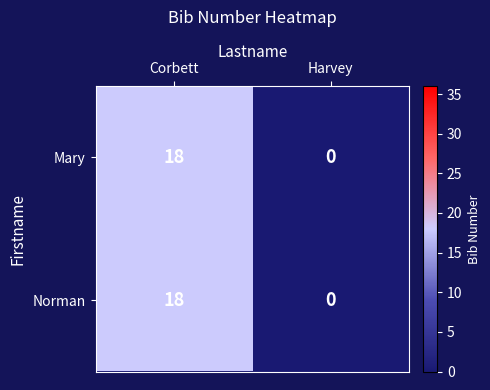

Reading left to right, list all the values displayed in this chart.

Mary: Corbett=18	Harvey=0
Norman: Corbett=18	Harvey=0